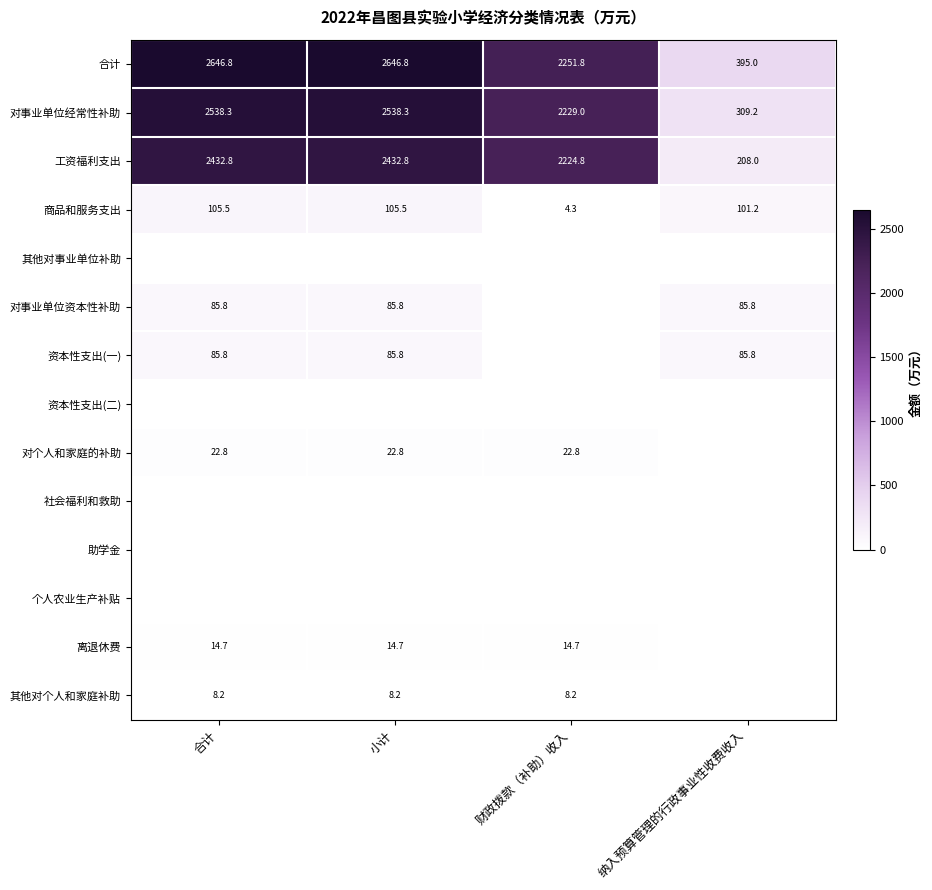

At which category does the chart reach its peak across all series?

合计